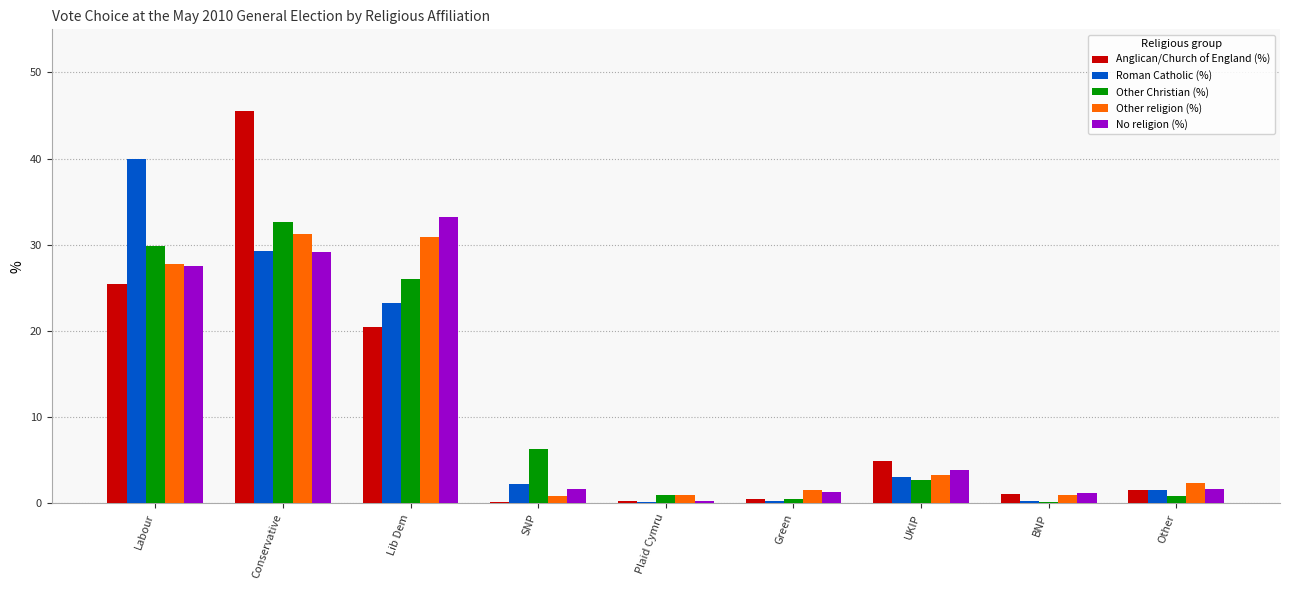

What is the sum of all Anglican/Church of England (%) values?

100.0